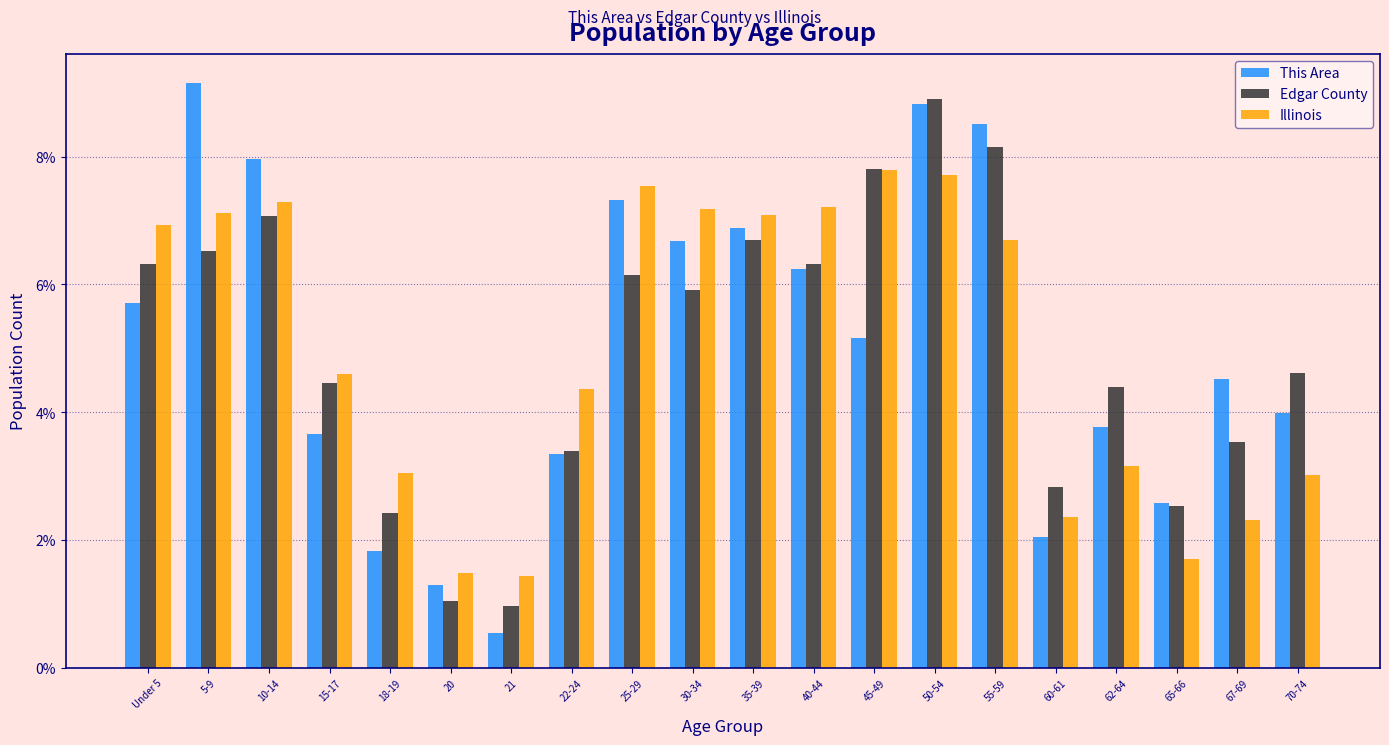

The Illinois series shows 3.2 at 62-64. True or false?

True